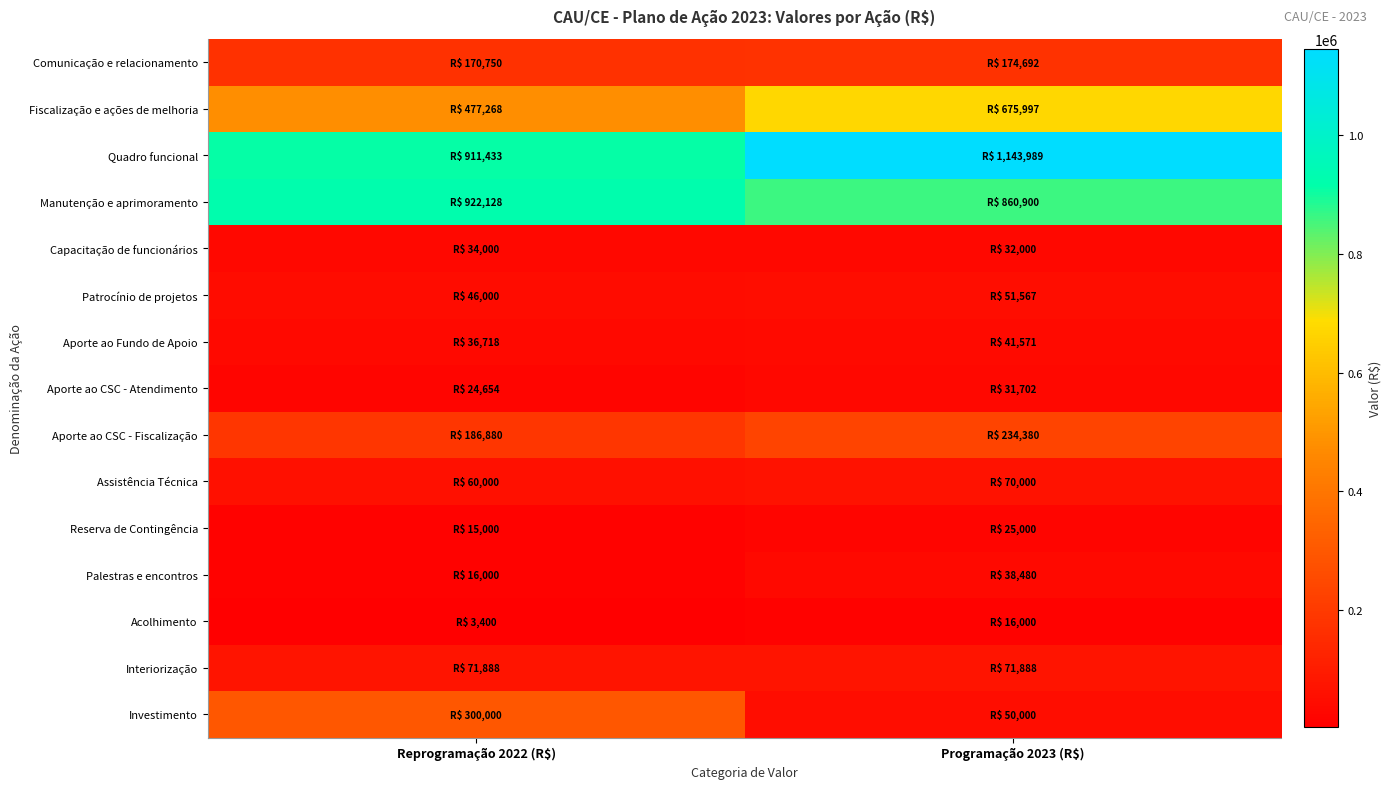

What is the greatest value displayed?

1143988.6